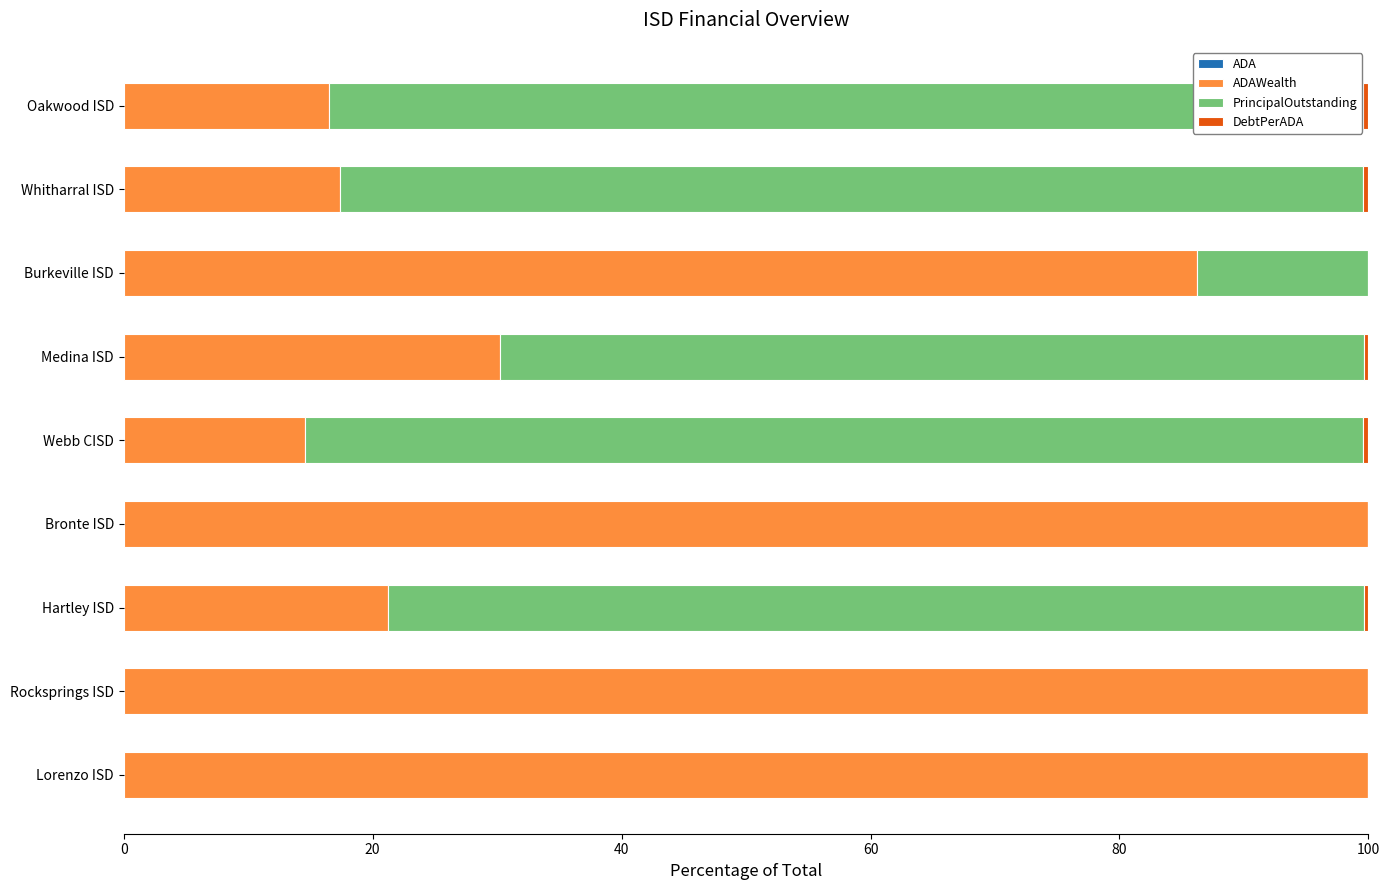

What is the difference between the maximum and minimum values in the DebtPerADA series?

0.4